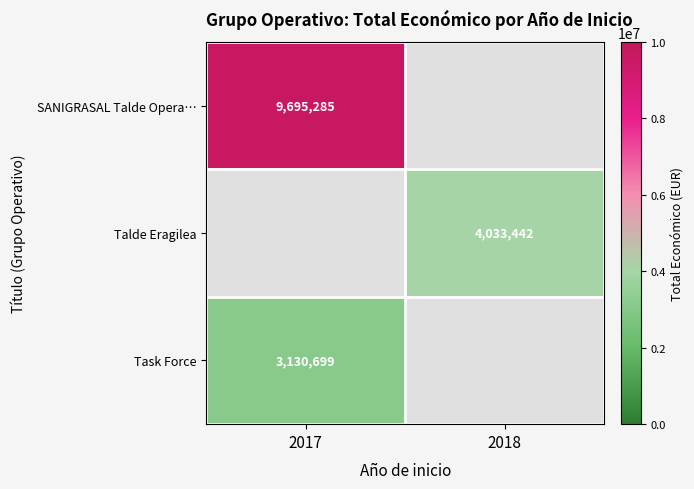

The value of SANIGRASAL Talde Opera… at 2017 is 17099522. True or false?

False